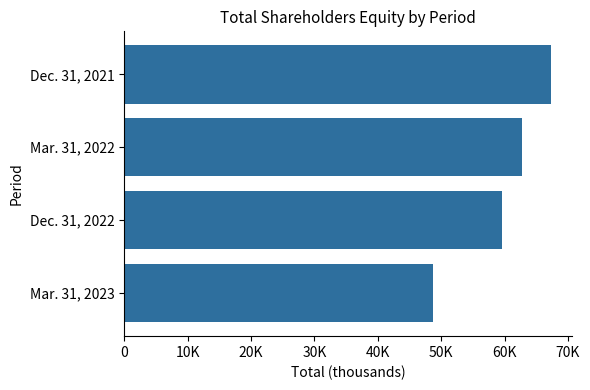

Does the chart contain any negative values?

No